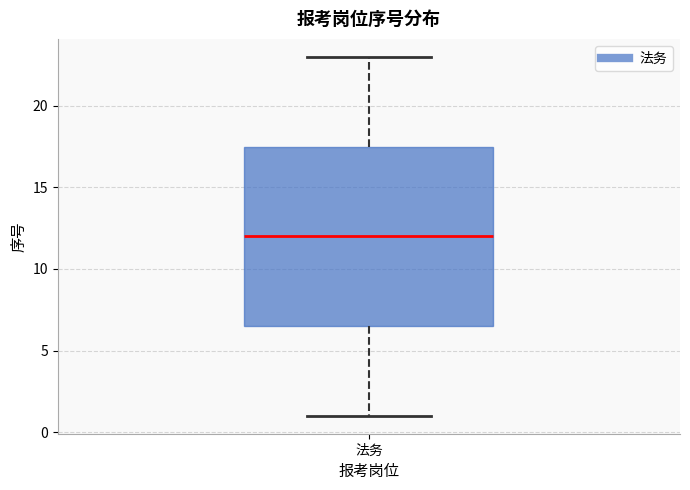

Where does the upper whisker of the box for 法务 end on the y-axis? The values are not printed on the chart, so give them approximately, as read against the axis.

23.0